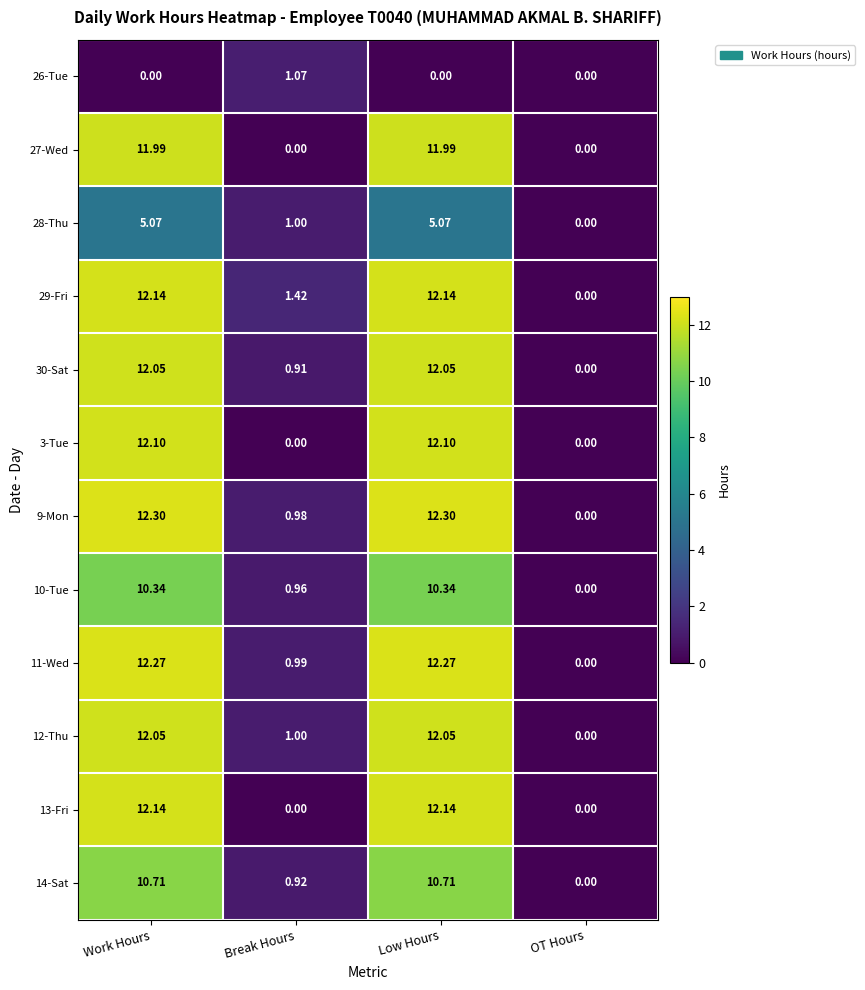

How many distinct data groups are displayed?

12